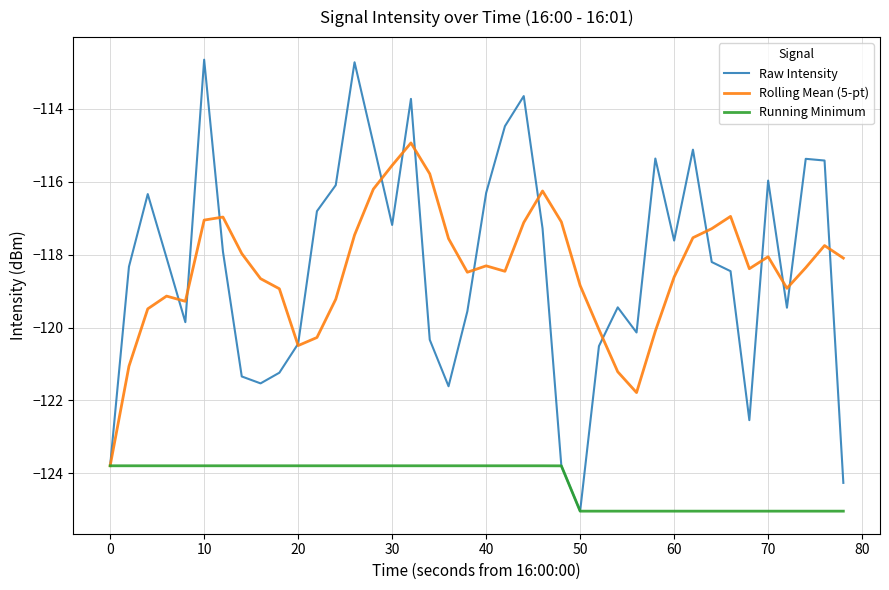

Which series has the widest spread of values?

Raw Intensity